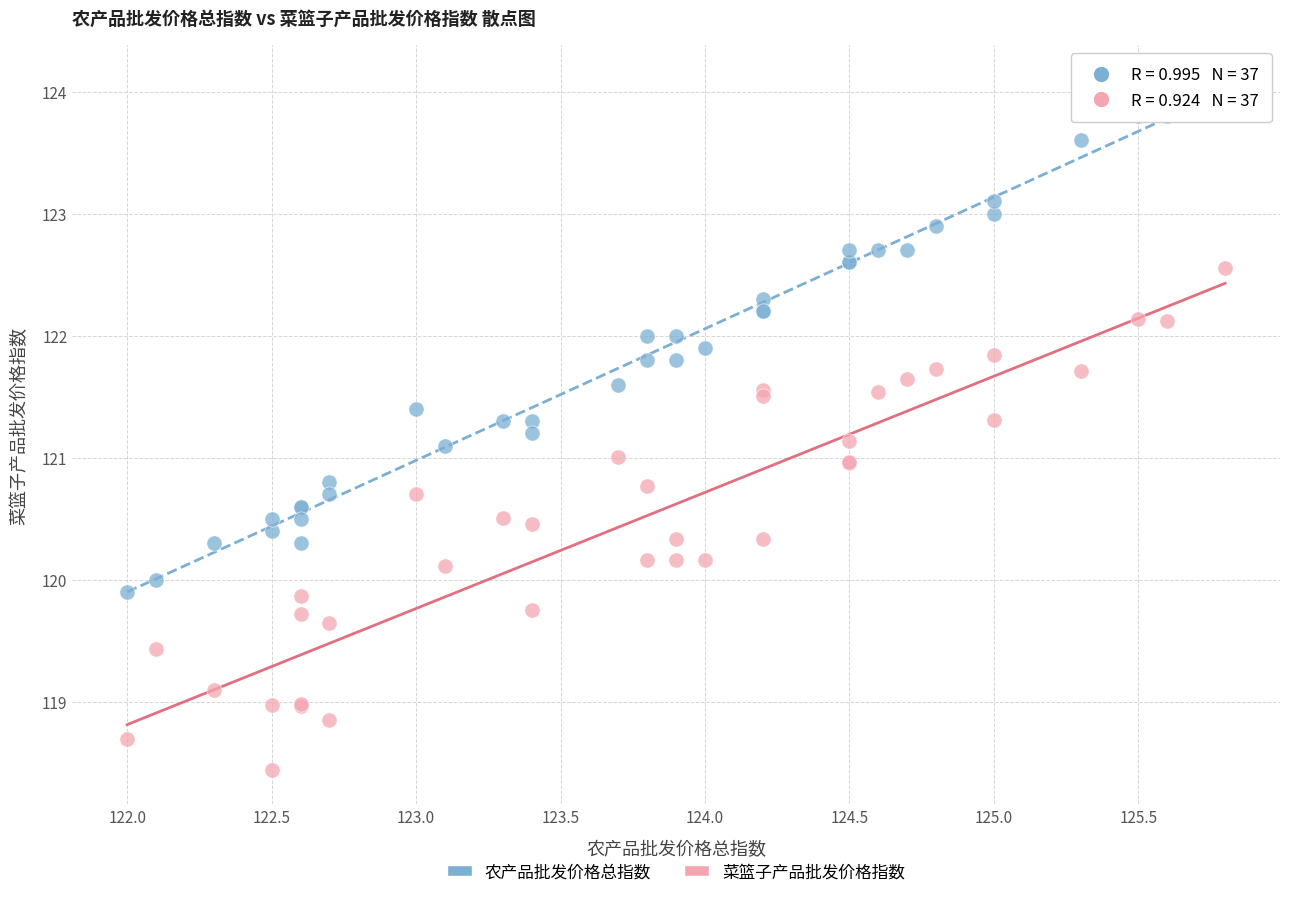

Which series reaches the minimum Y coordinate?

菜篮子产品批发价格指数